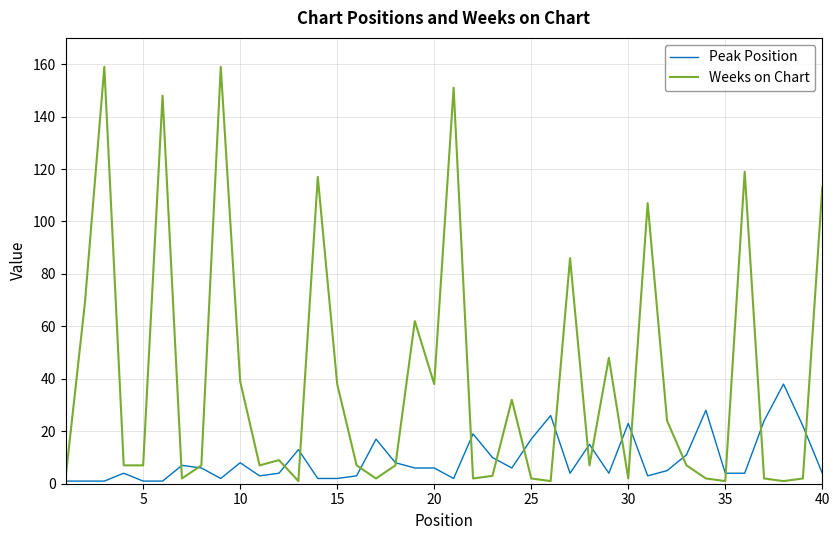

Which series has the largest range (max minus min)?

Weeks on Chart